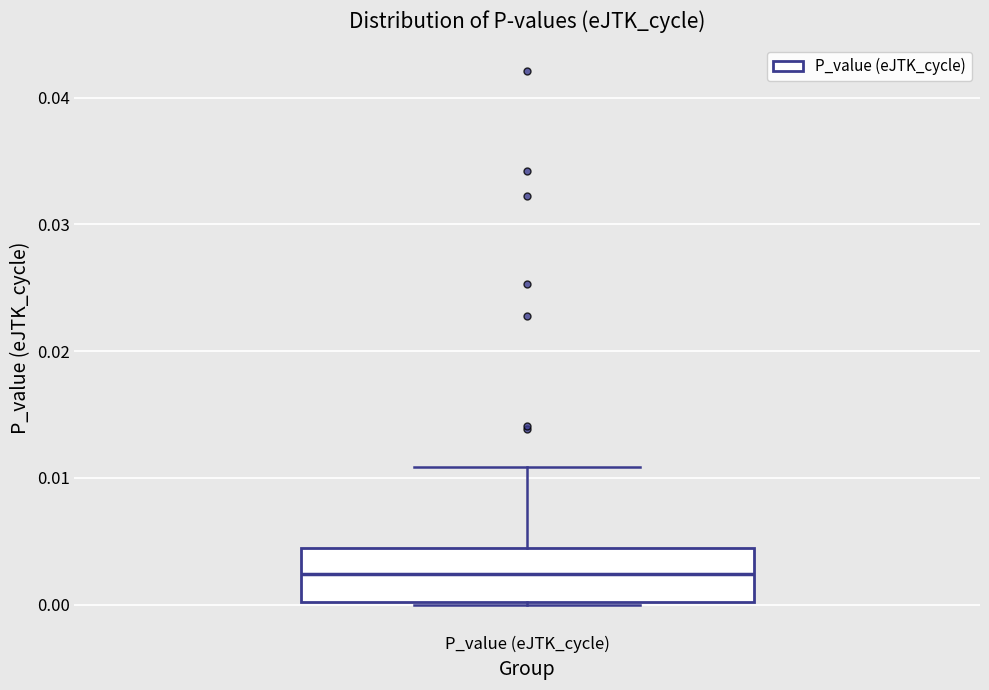

Read this box plot against the y-axis: the position of the median line, the range covered by the box, and the ends of both whiskers. The values are not printed on the chart, so give them approximately, as read against the axis.

median 0.002, box 0.000 to 0.004, whiskers 0.000 to 0.011